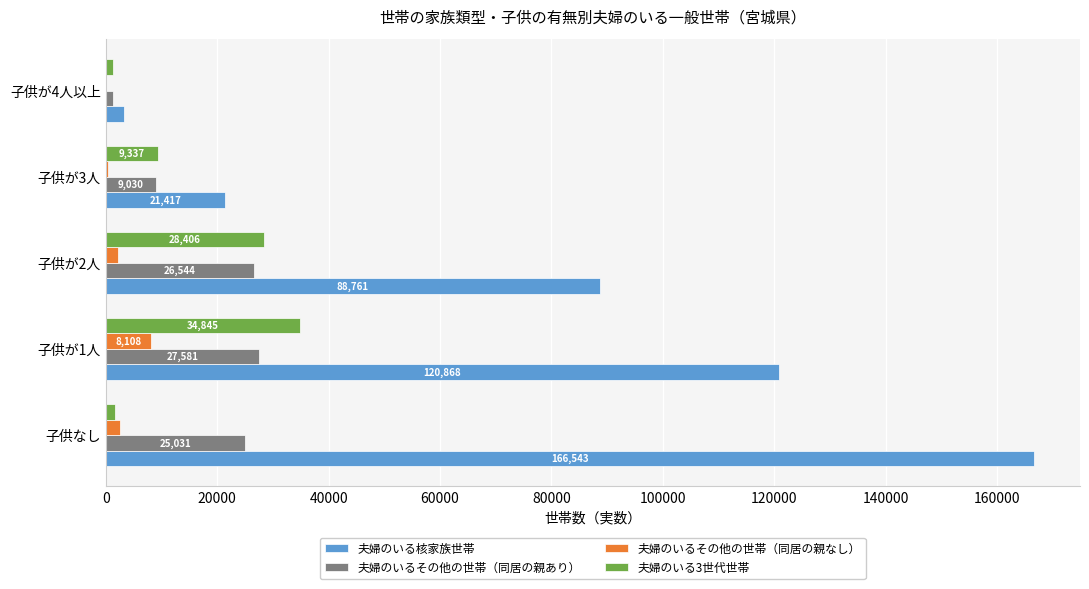

What is the highest value of the 夫婦のいるその他の世帯（同居の親あり） series?

27581